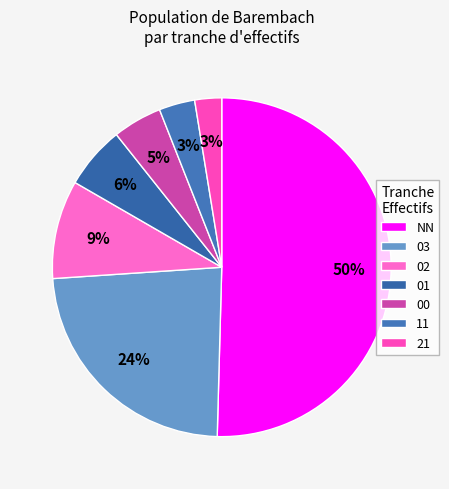

Count the number of slices in the pie.

7